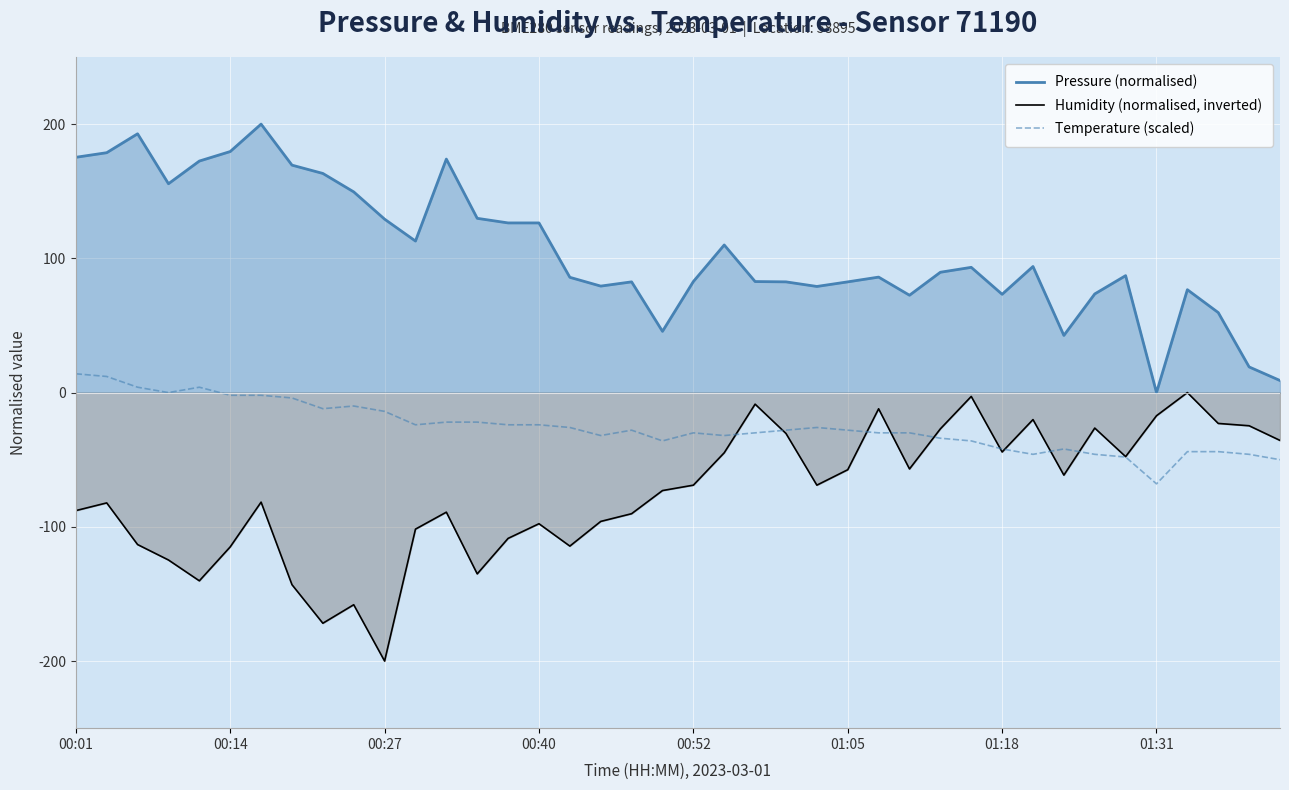

How many negative values does the Humidity (normalised, inverted) series have?

39